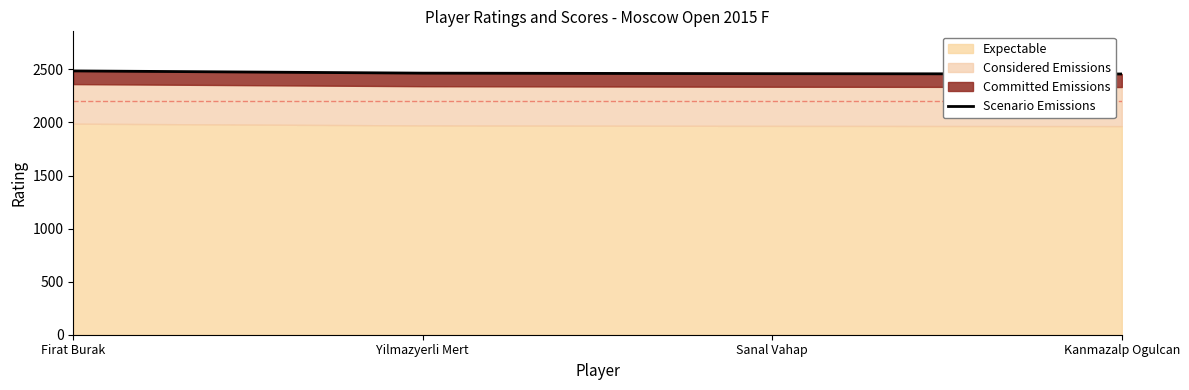

What is the label of the 4th point from the right?

Firat Burak